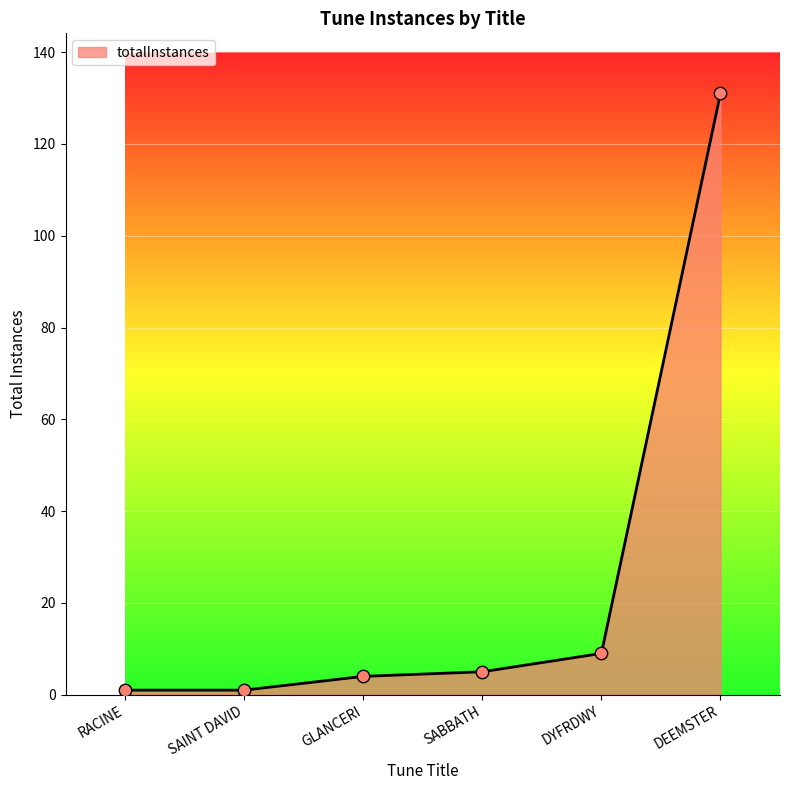

Which has a higher value, DEEMSTER or DYFRDWY?

DEEMSTER